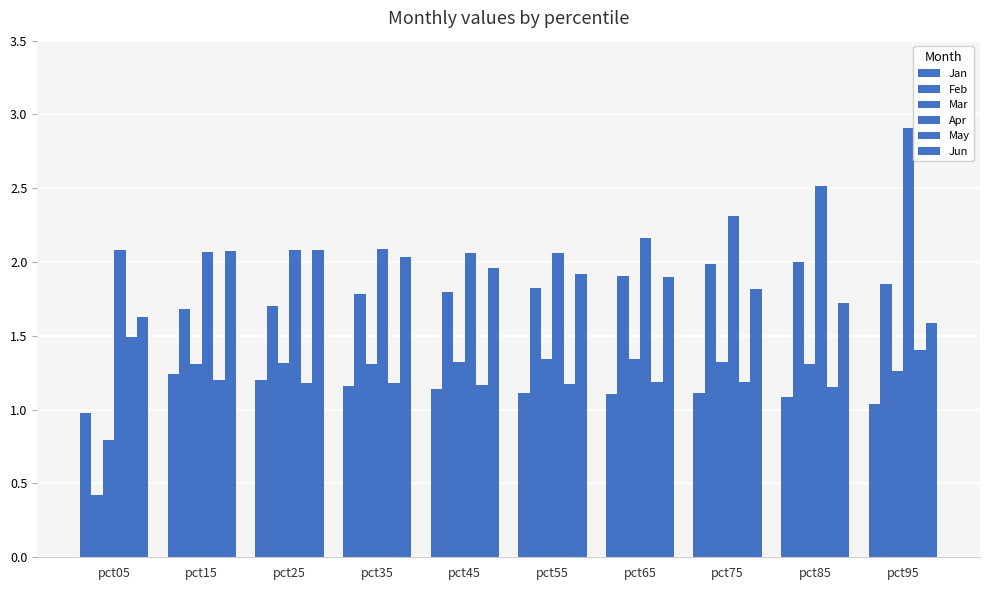

Which has a higher value, pct55 or pct25?

pct25